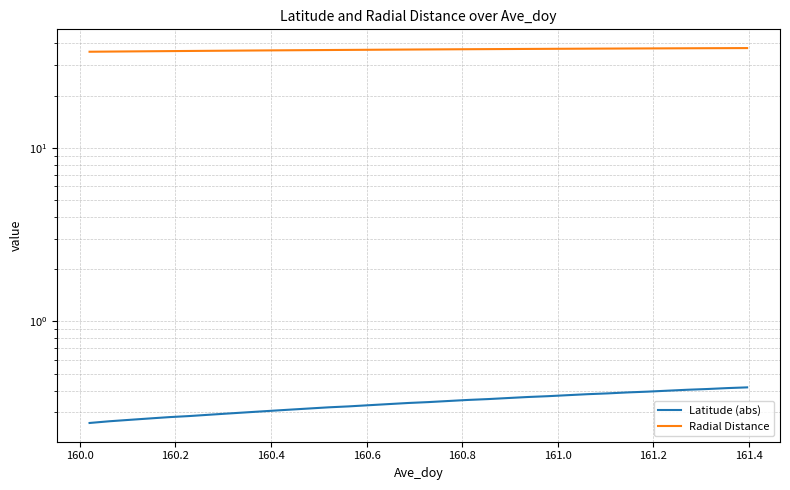

Which series has the largest total across all categories?

Radial Distance